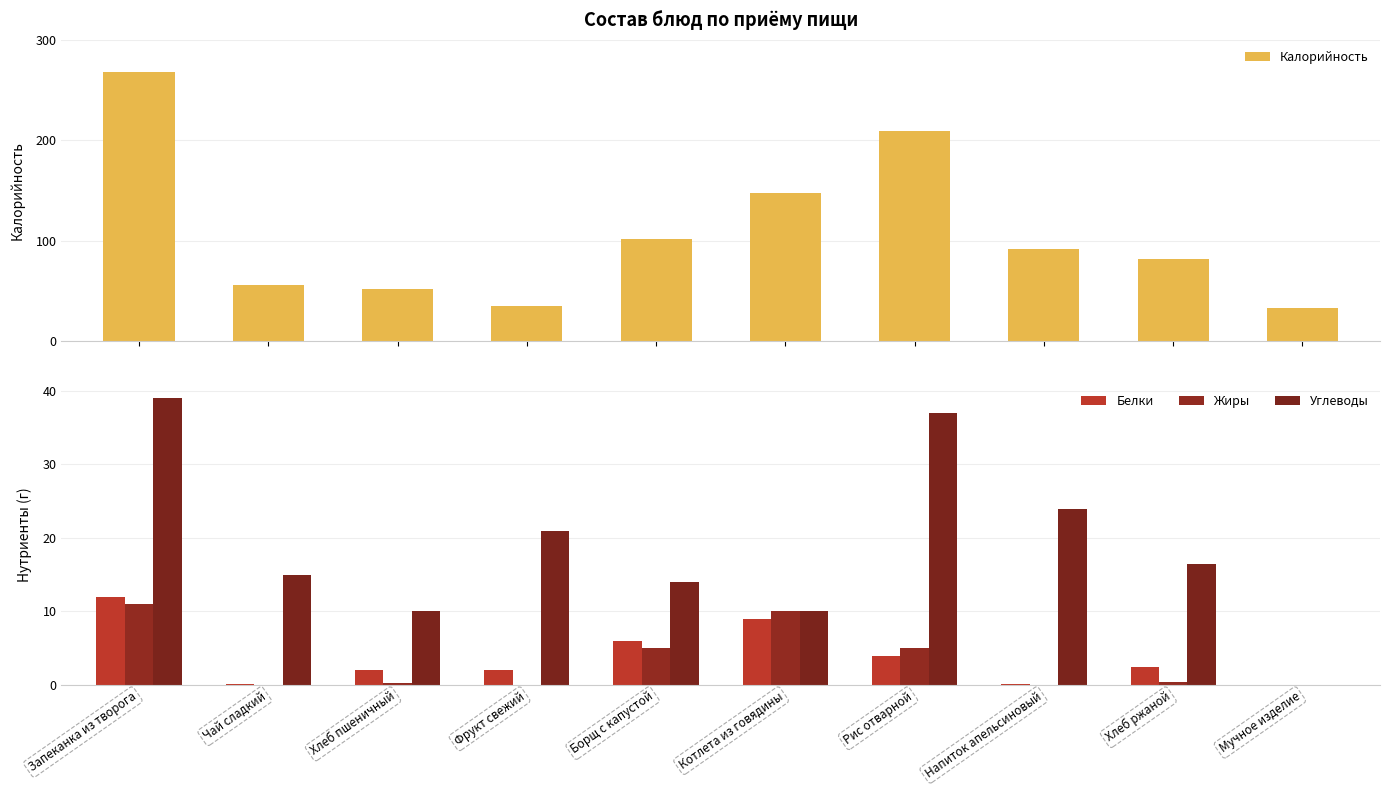

What are all the series names shown in the legend?

Калорийность, Белки, Жиры, Углеводы